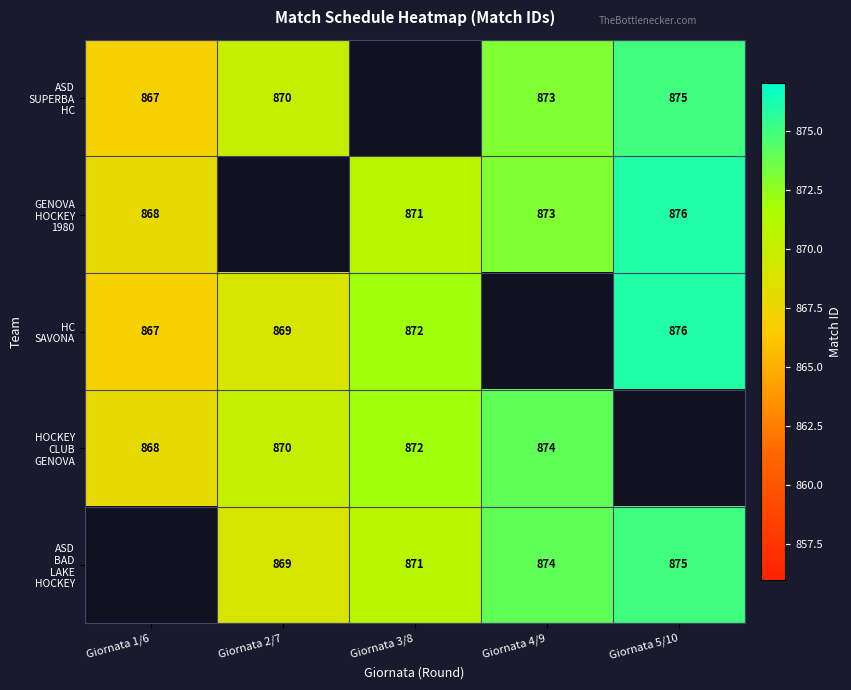

At which label does ASD SUPERBA HC reach its peak?

Giornata 5/10